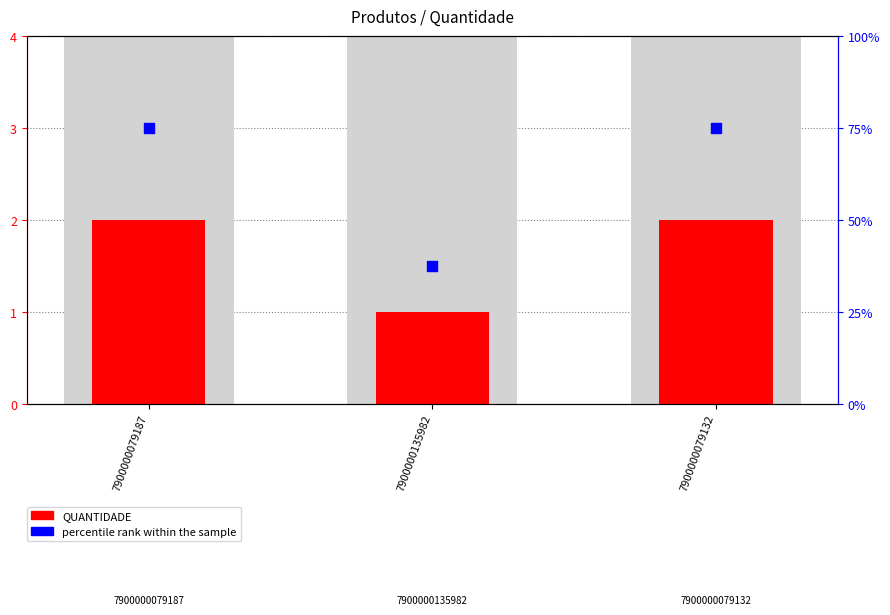

What is the total value across all series at 7900000079187?

77.0